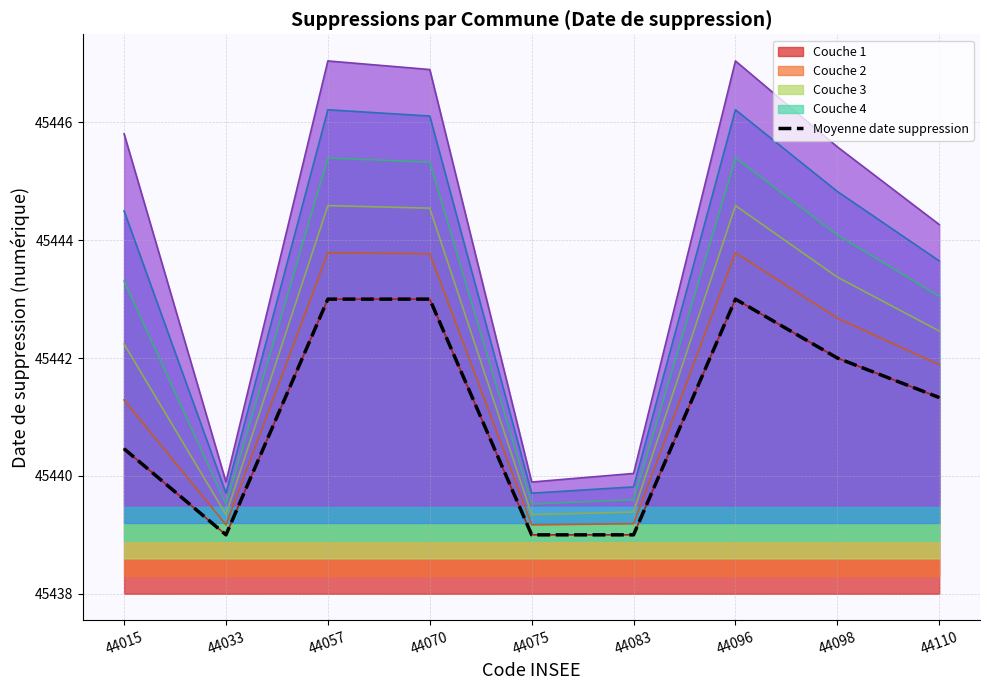

What is the difference between the values at 44033 and 44057?

4.0